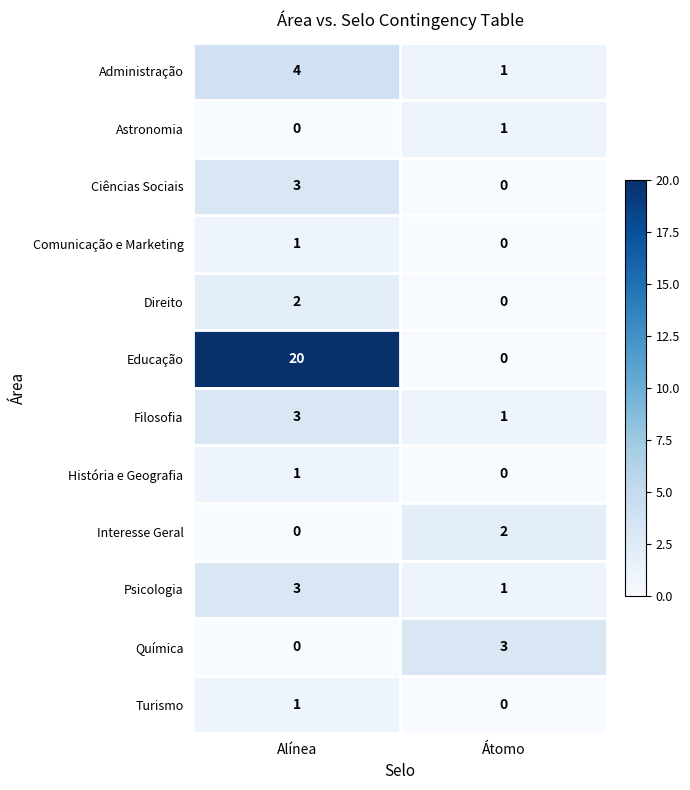

At how many categories does at least one series exceed 19?

1